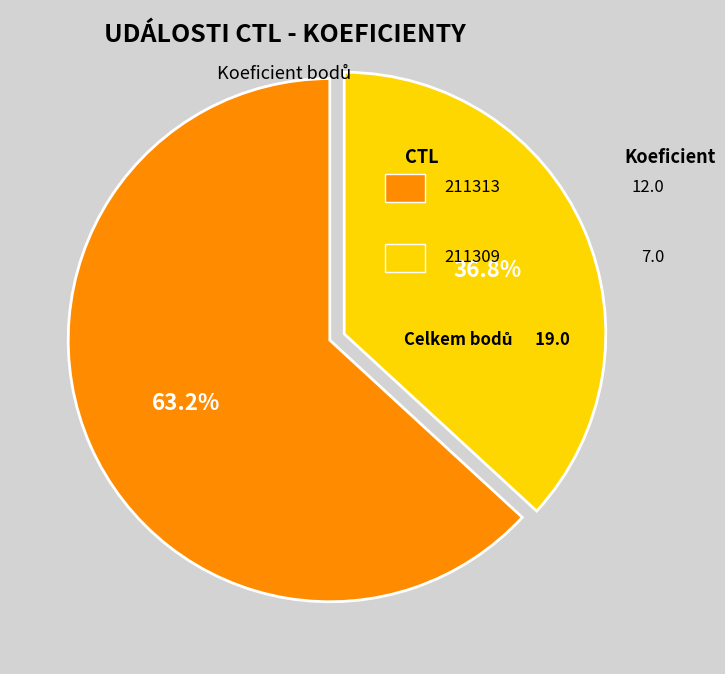

How many slices are in this pie chart?

2